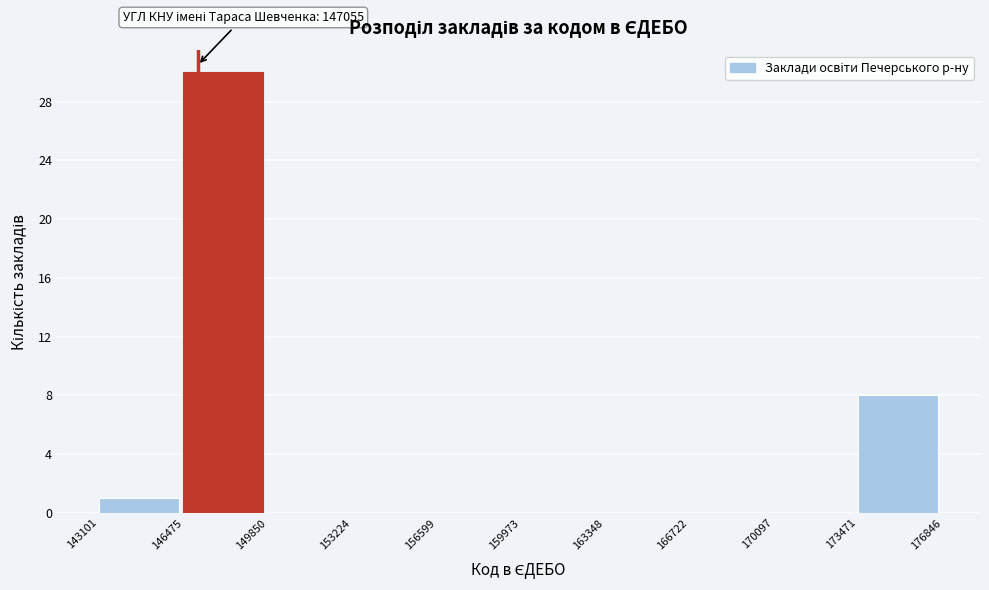

Over which range of the x-axis is the bar tallest?

146475 to 149850